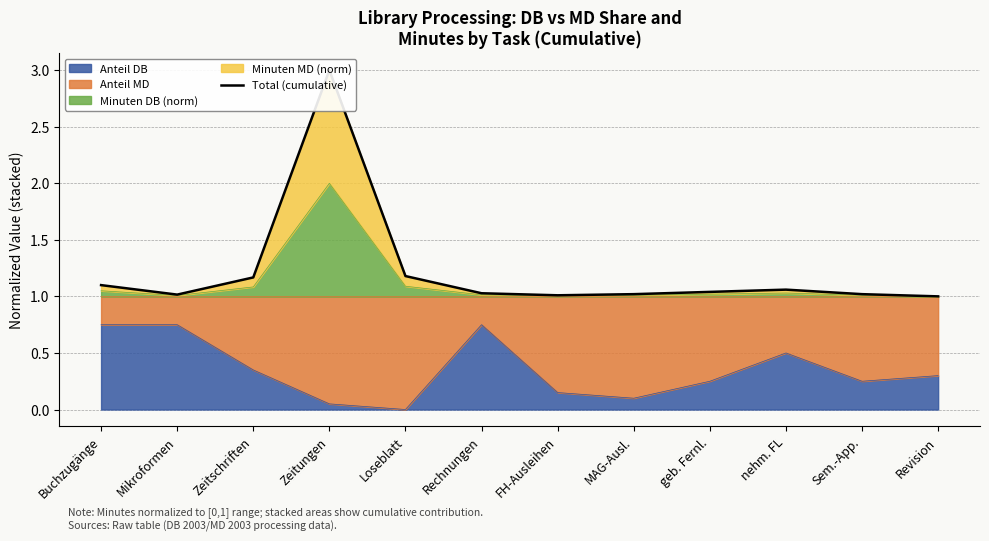

What is the greatest value displayed?

3.0